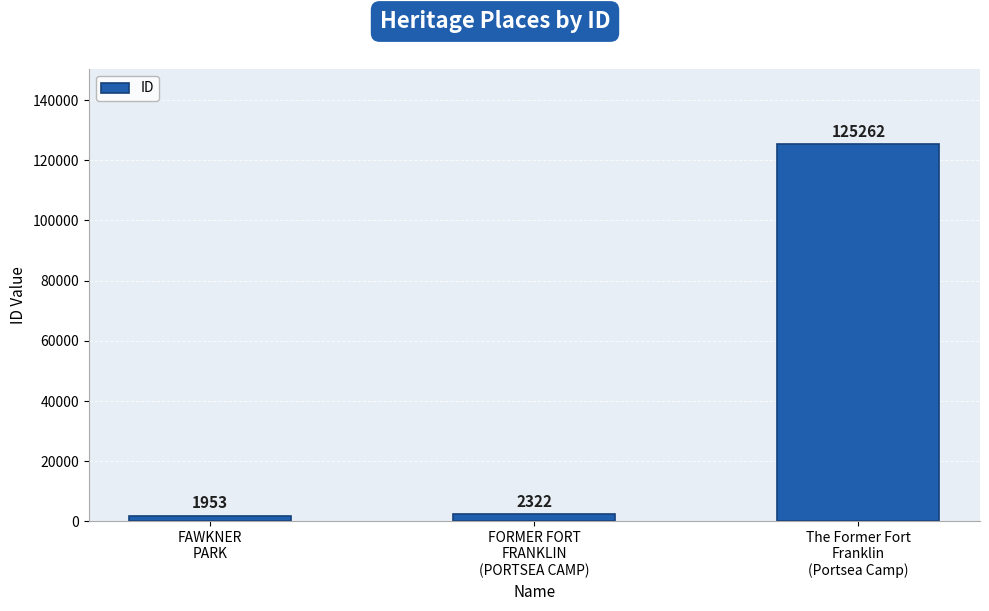

Where is the data nearest to the value 63607?

FORMER FORT
FRANKLIN
(PORTSEA CAMP)